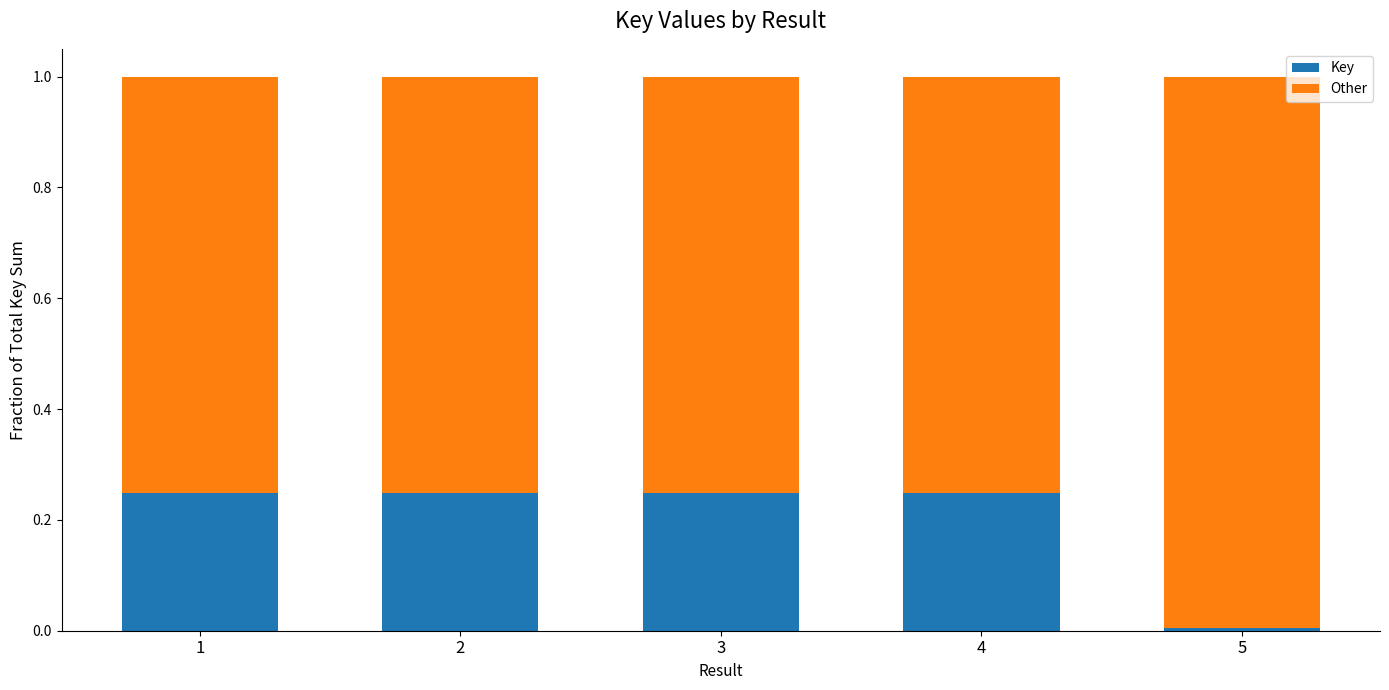

Is it true that Key equals 0.4 at 1?

False